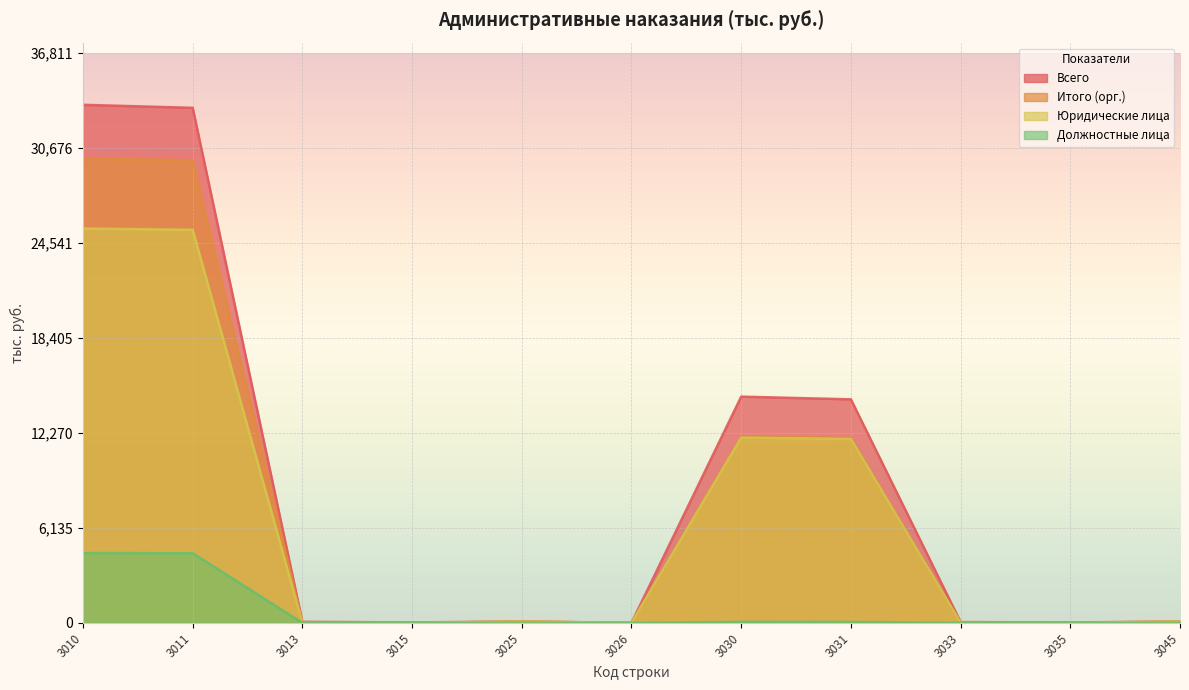

Which label corresponds to the smallest value in the chart?

3015